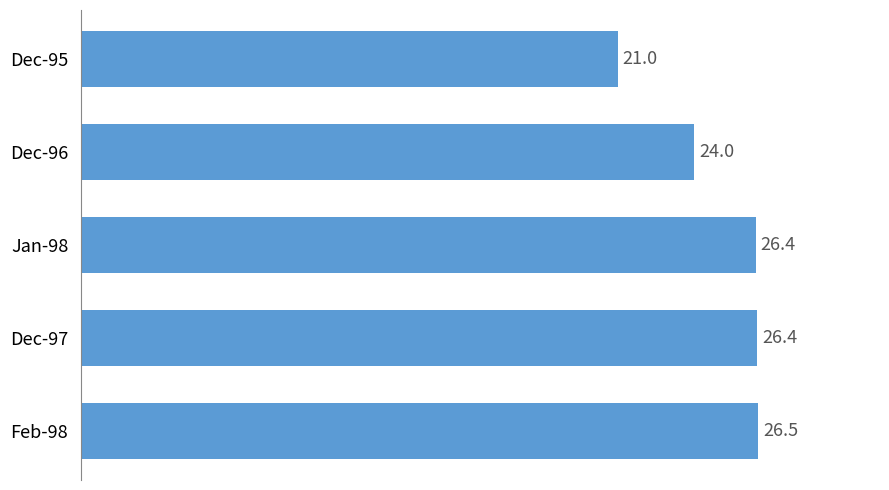

What is the maximum value shown in the chart?

26.5